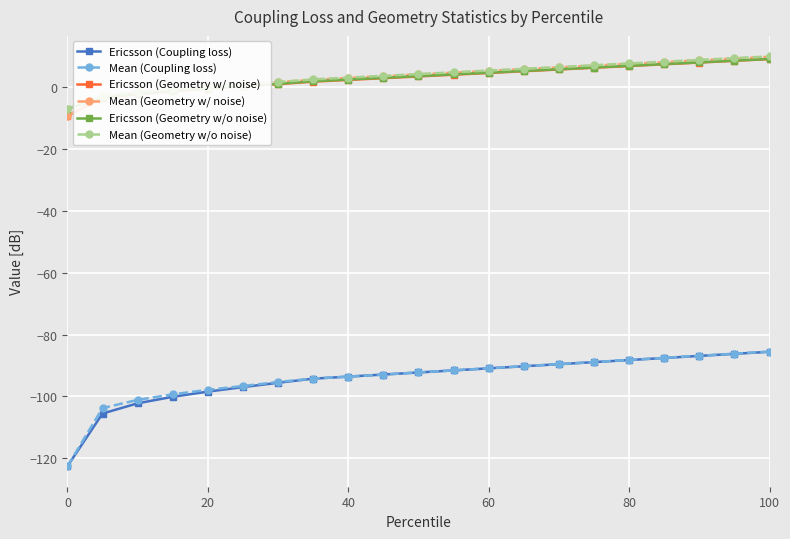

How many series are shown in this chart?

6